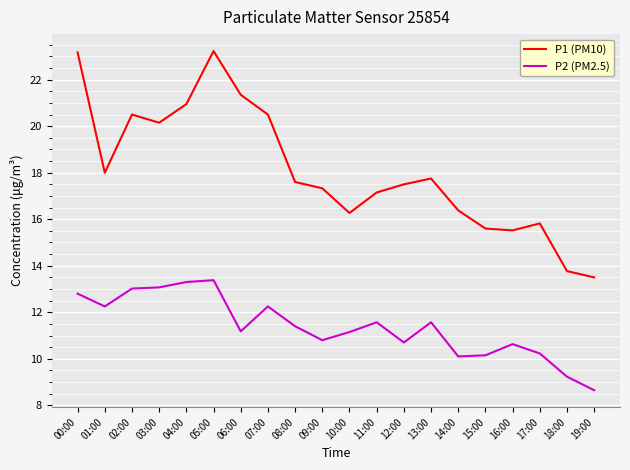

What position from the left is 14:00?

15